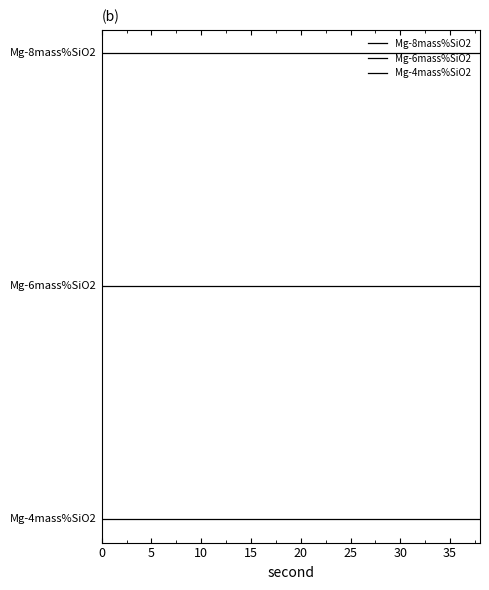

Does the chart display data point markers on the line(s)?

No